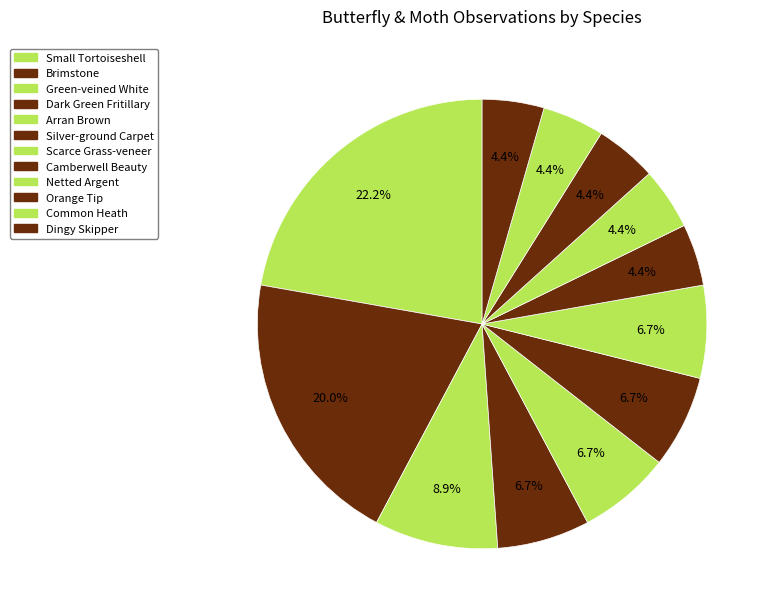

To the nearest percent, what is the difference between the Brimstone and Green-veined White slice percentages?

11%